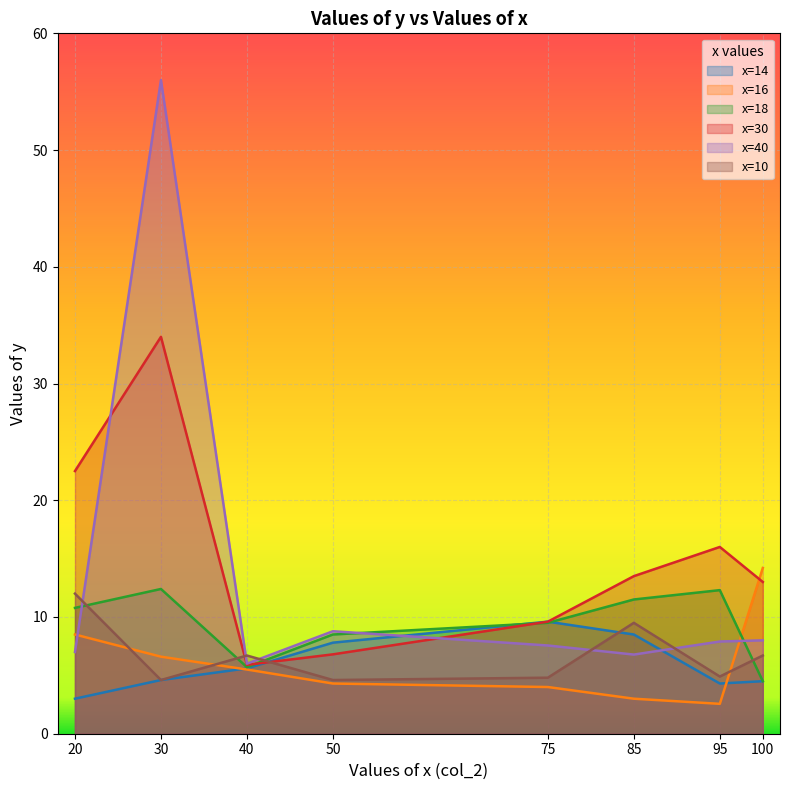

How many lines are shown in the chart?

6